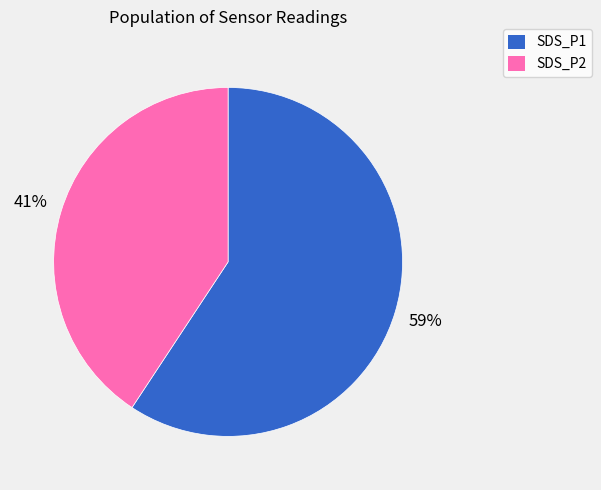

Rank the categories by value from highest to lowest.

SDS_P1, SDS_P2